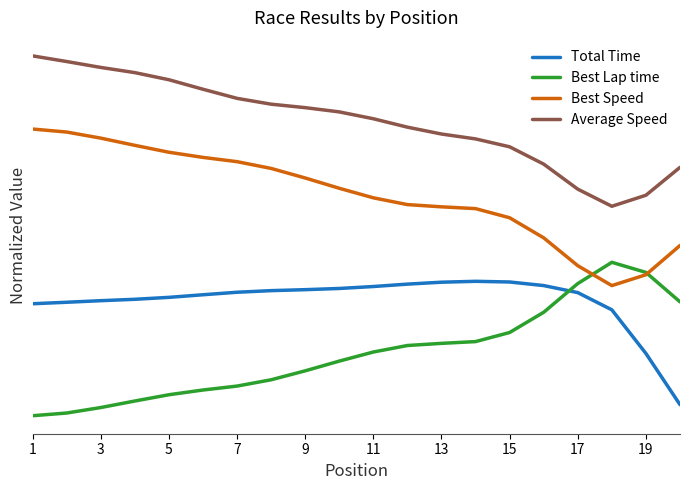

What are all the series names shown in the legend?

Total Time, Best Lap time, Best Speed, Average Speed